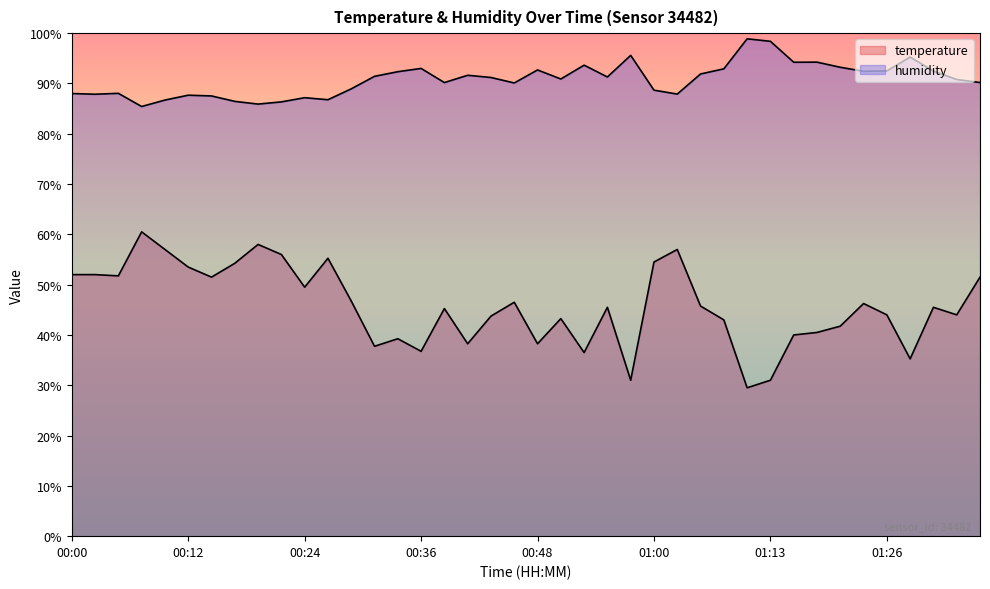

Reading right to left, transcribe all the data shown in this chart.

temperature: 51.5	44.0	45.5	35.2	44.0	46.3	41.8	40.5	40.0	31.0	29.5	43.0	45.7	57.0	54.5	31.0	45.5	36.5	43.3	38.3	46.5	43.8	38.3	45.2	36.7	39.3	37.8	46.8	55.3	49.5	56.0	58.0	54.3	51.5	53.5	57.0	60.5	51.8	52.0	52.0
humidity: 90.2	90.8	92.5	95.2	92.5	92.4	93.2	94.2	94.2	98.4	98.9	92.9	91.9	87.9	88.7	95.6	91.3	93.6	90.9	92.7	90.1	91.2	91.6	90.2	93.0	92.3	91.4	88.9	86.8	87.2	86.3	85.9	86.4	87.5	87.7	86.7	85.4	88.0	87.9	88.0